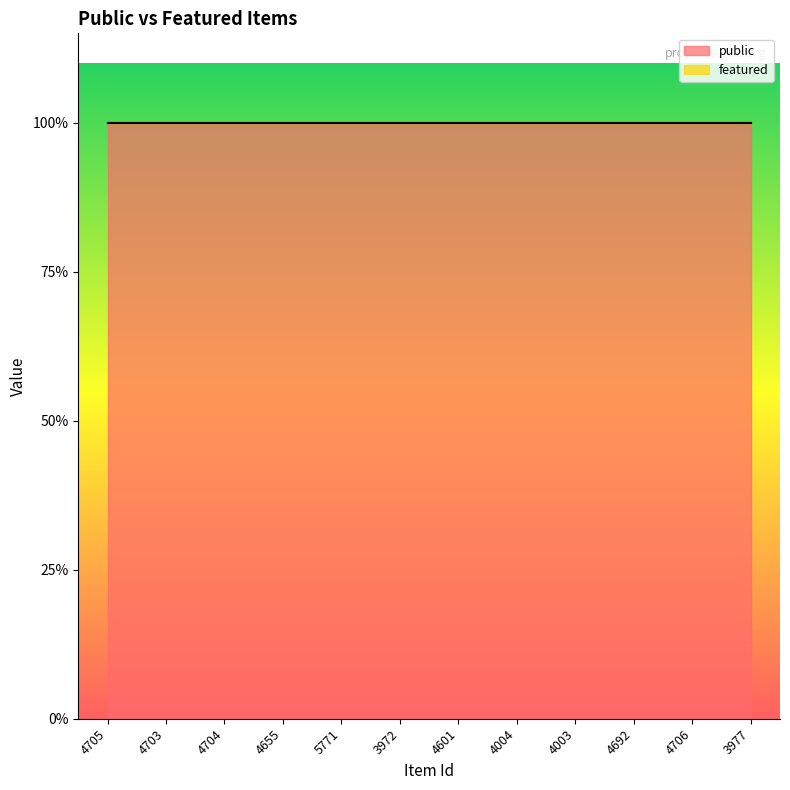

What position from the left is 5771?

5